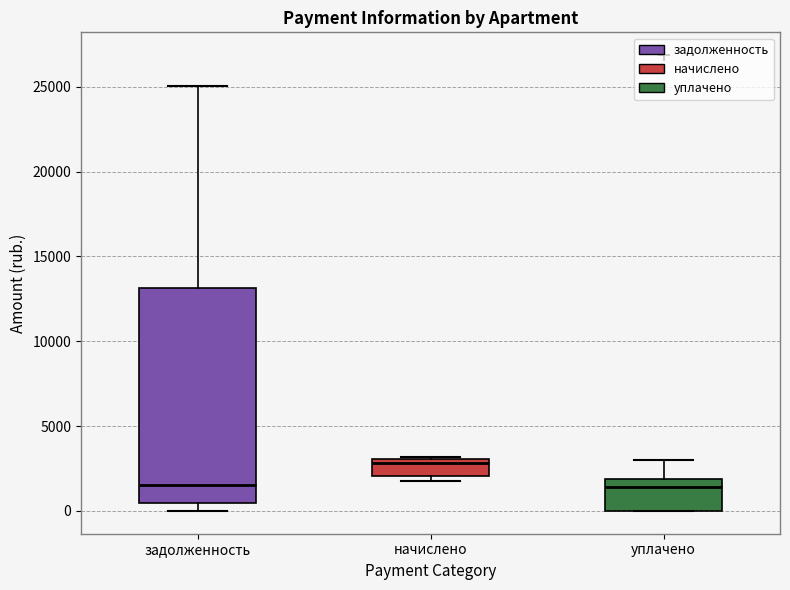

Reading left to right, read every box against the y-axis: the position of its median line, the range the box covers, and the ends of its whiskers. The values are not printed on the chart, so give them approximately, as read against the axis.

задолженность: median 1500, box 500 to 13000, whiskers 0 to 25000
начислено: median 3000 (just below the box's upper edge), box 2000 to 3000, whiskers 2000 (just below the box's lower edge) to 3000
уплачено: median 1500, box 0 to 2000, whiskers 0 to 3000